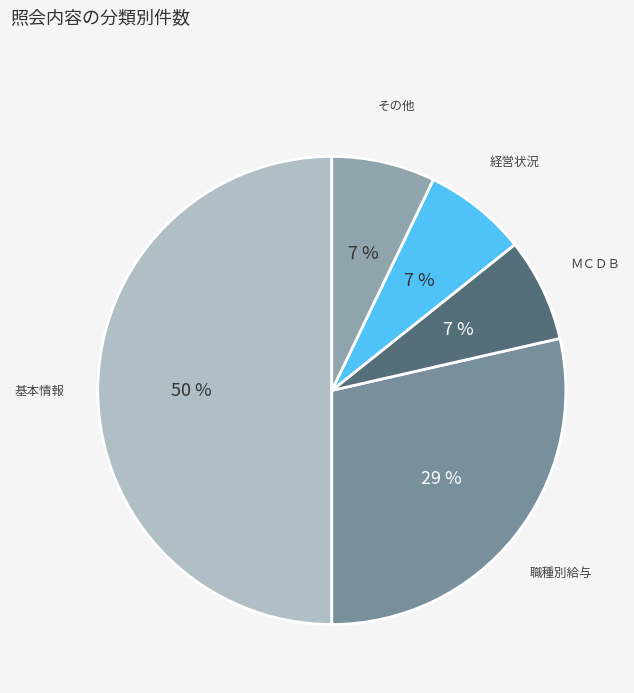

To the nearest percent, what is the difference between the largest and smallest slice percentages?

43%